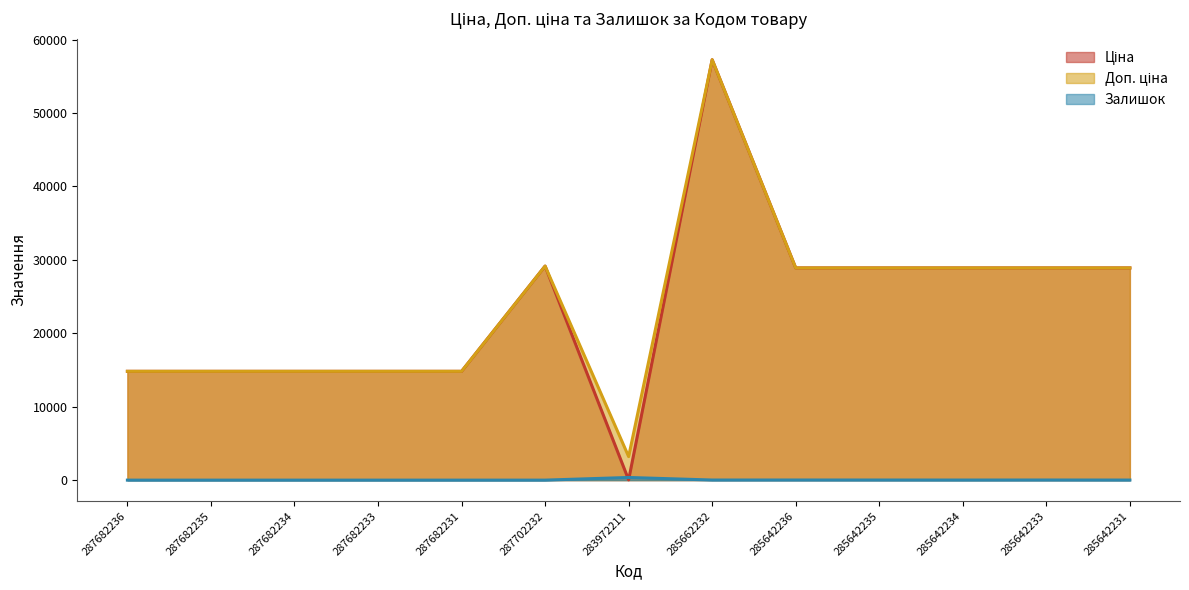

Count the number of categories in the chart.

13